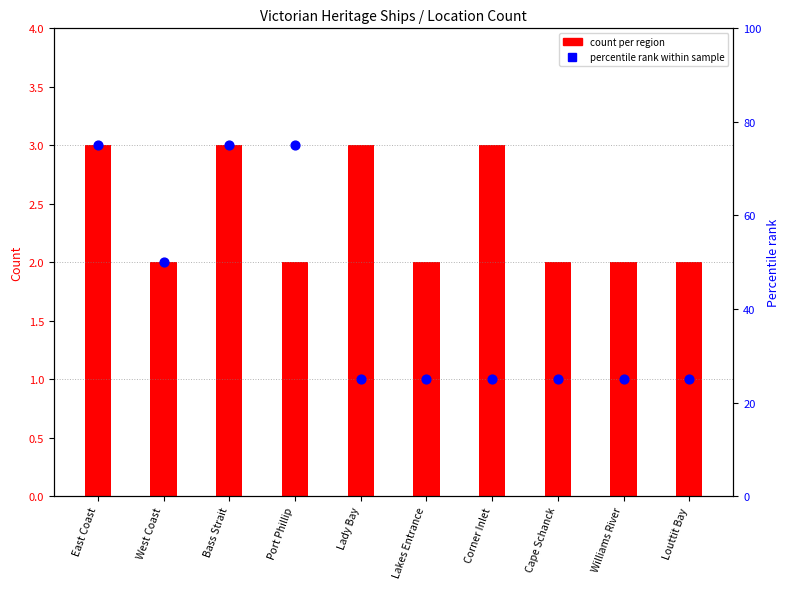

Is the value of percentile rank within sample at Lakes Entrance greater than the value of count per region at East Coast?

Yes